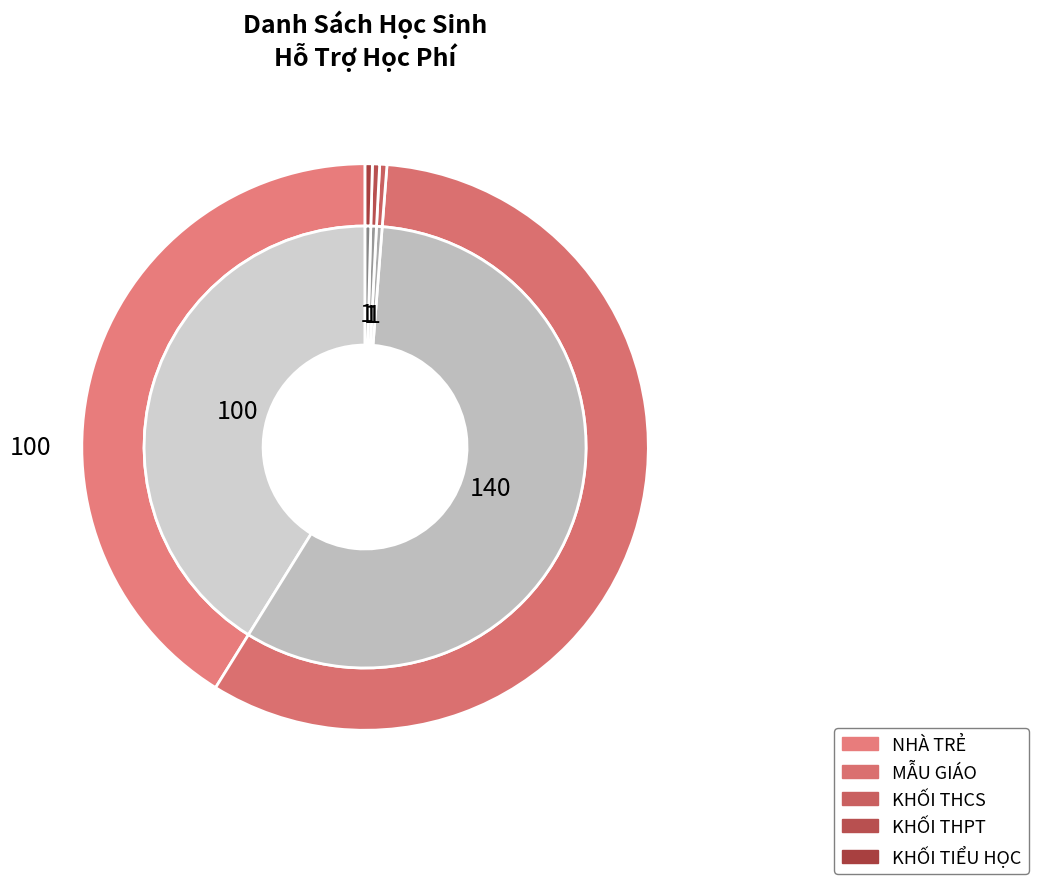

True or false: NHÀ TRẺ accounts for 54% of the total.

False